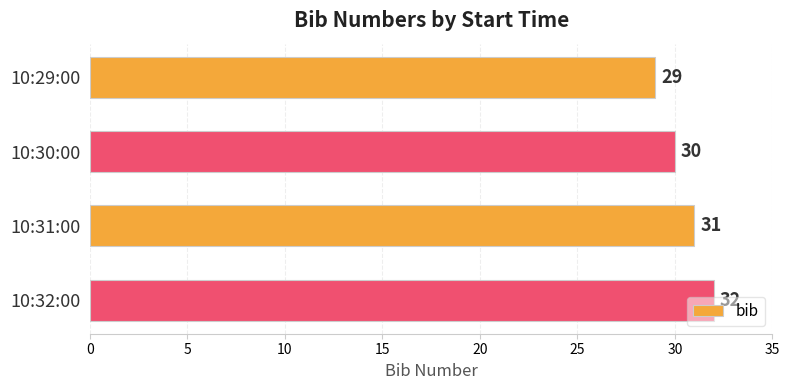

What is the difference between the maximum and second lowest values?

2